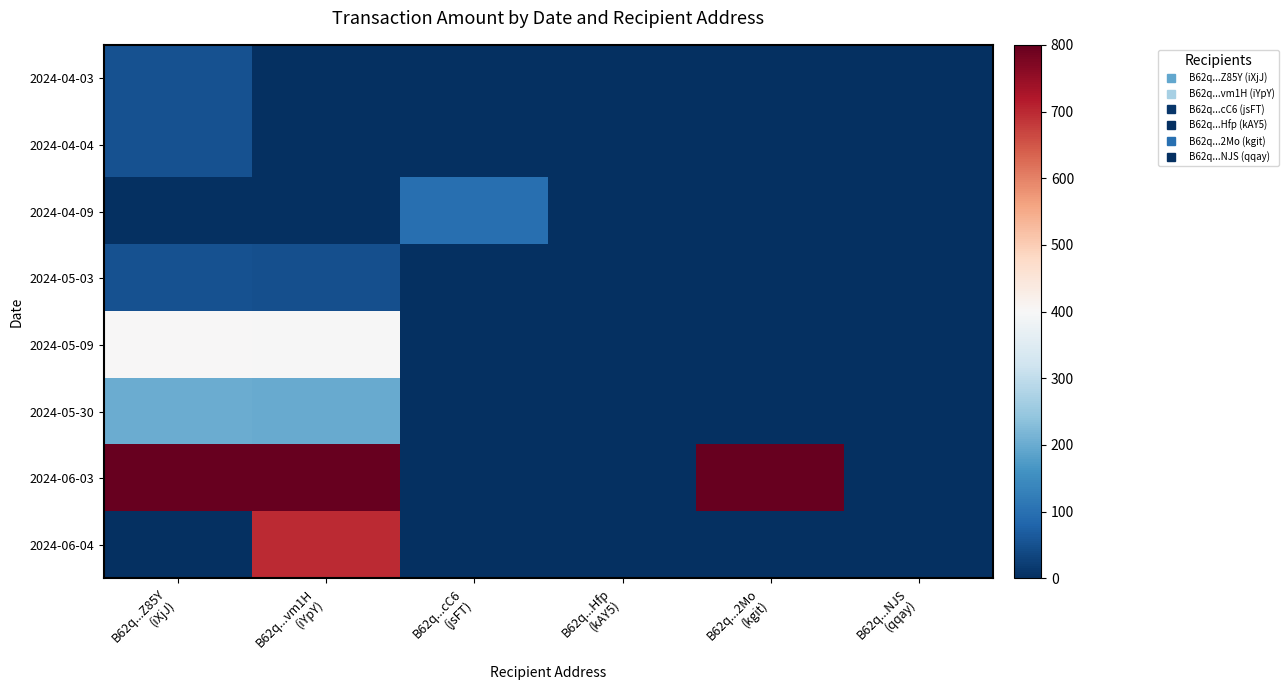

How many categories are shown in the chart?

6